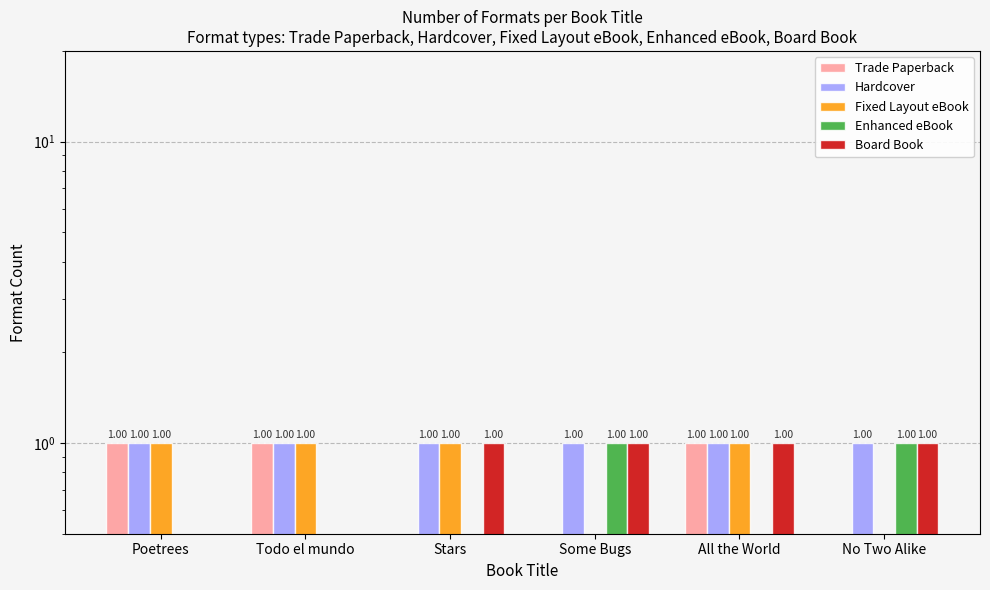

The Enhanced eBook series shows 1 at Stars. True or false?

False